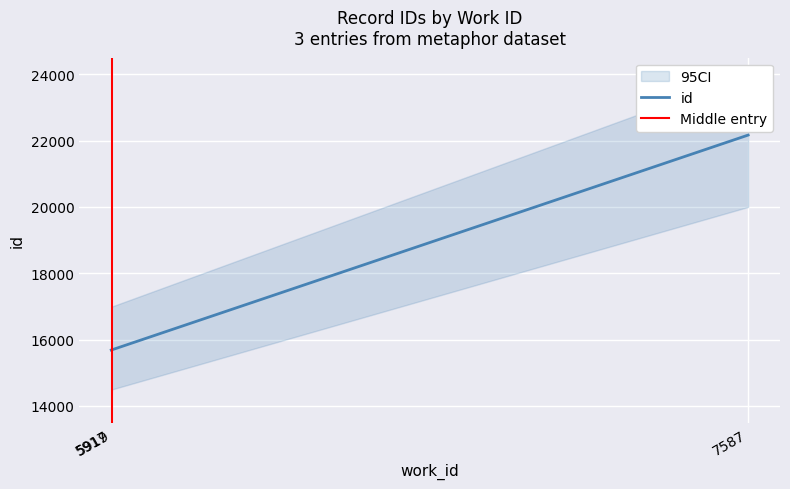

How many lines are shown in the chart?

1